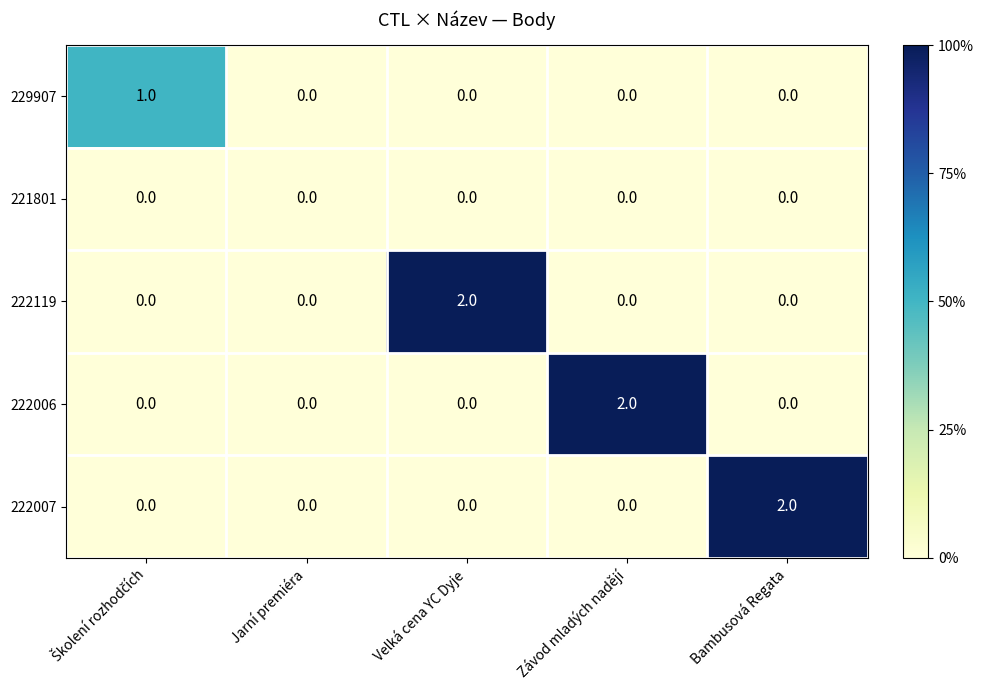

How many categories are shown in the chart?

5